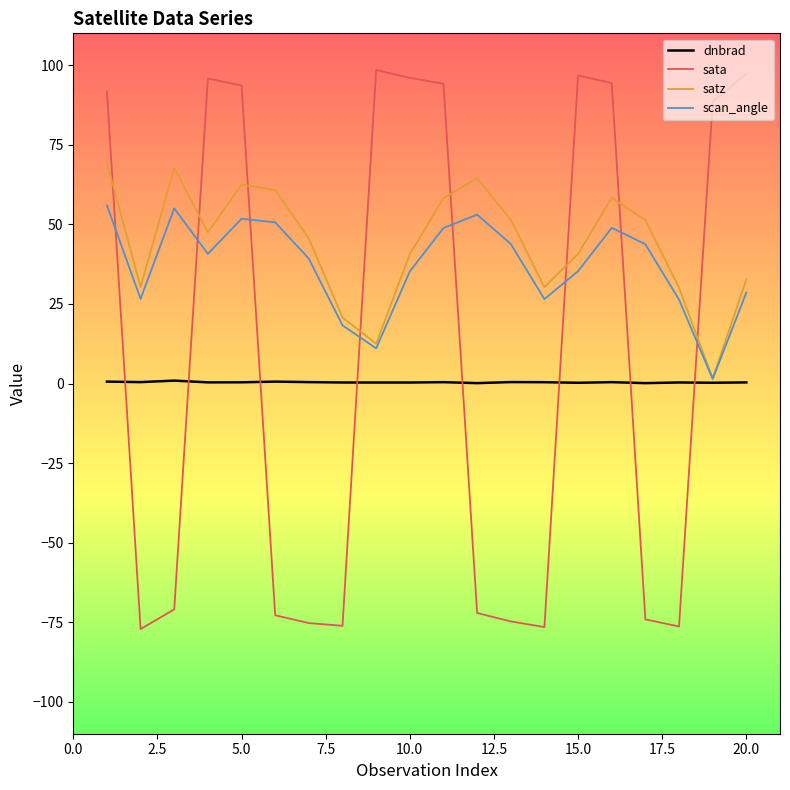

What is the difference between the maximum and minimum values in the sata series?

175.6